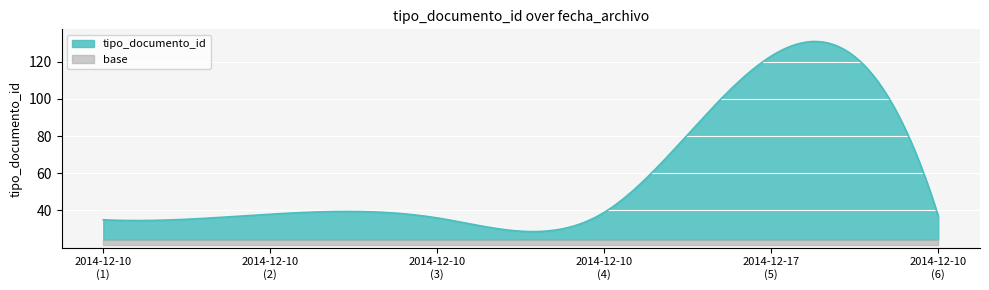

Reading right to left, transcribe all the data shown in this chart.

2014-12-10 15:19:47=37	2014-12-17 12:48:03=123	2014-12-10 15:19:47=39	2014-12-10 15:19:47=36	2014-12-10 15:19:47=38	2014-12-10 15:19:47=35